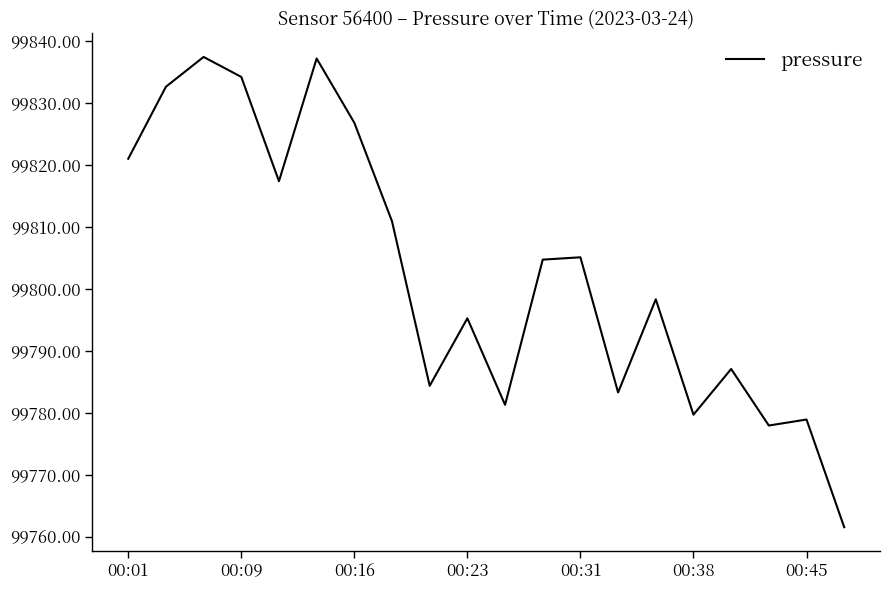

What is the smallest value displayed?

99761.6